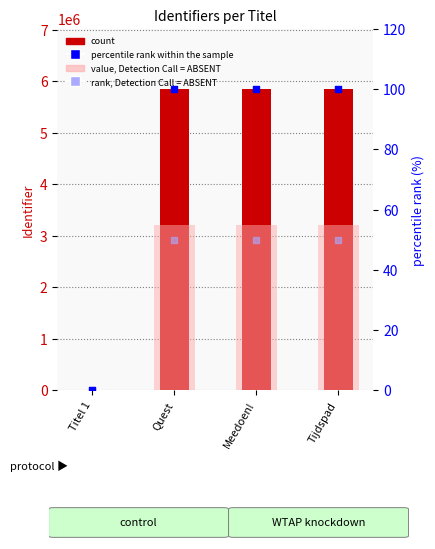

Which series has the widest spread of Y values?

Identifier